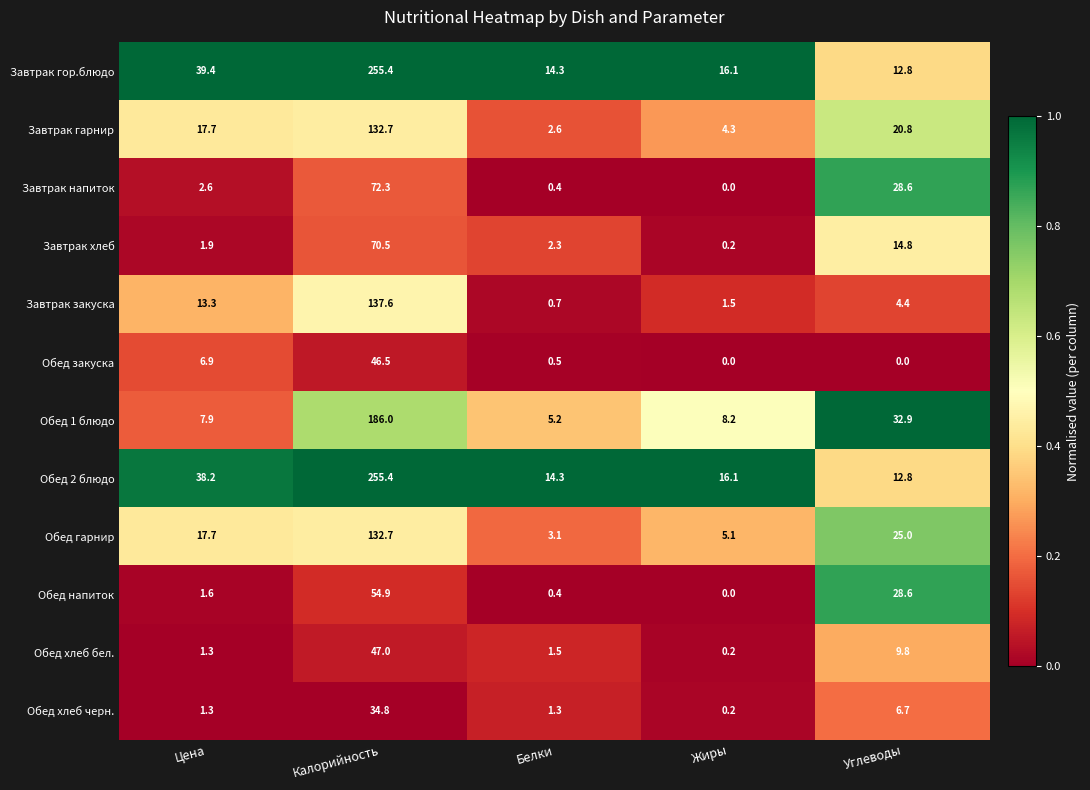

What is the sum of all Завтрак гор.блюдо values?

338.0